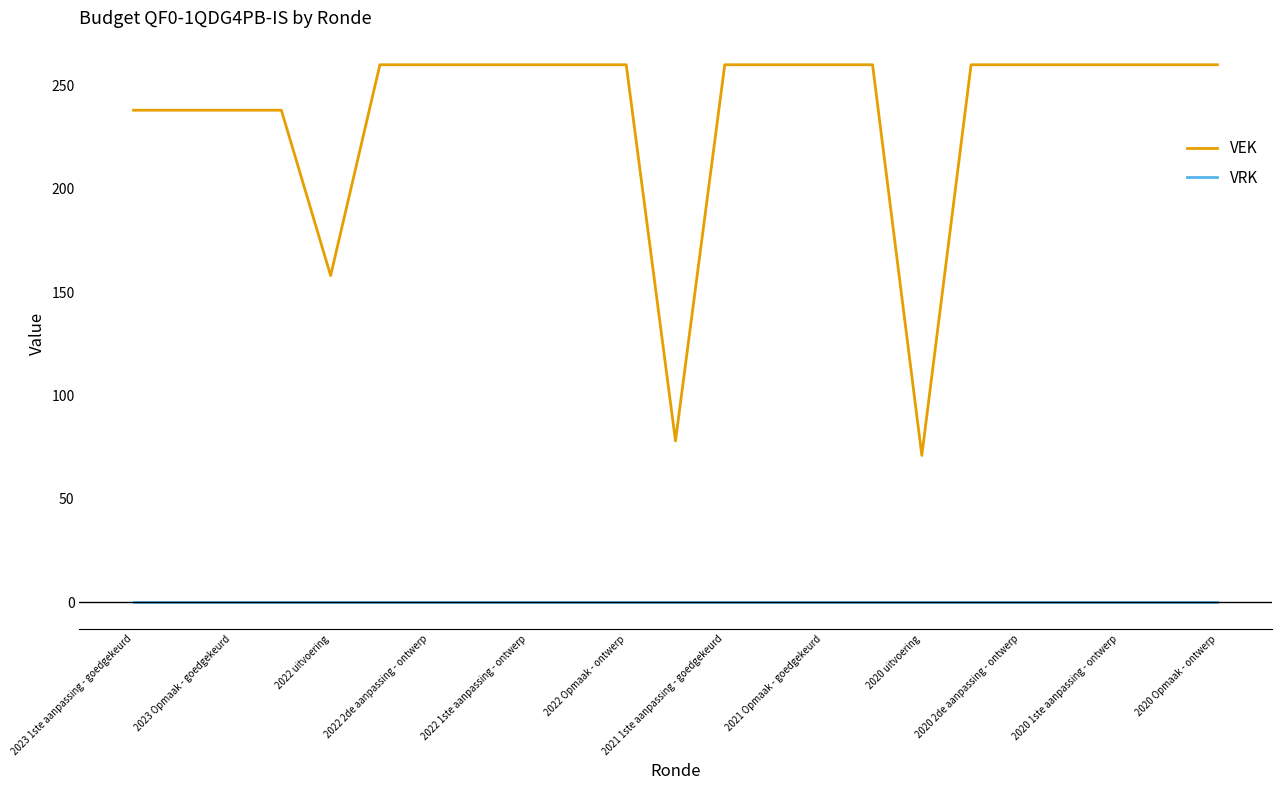

Which series has the largest total across all categories?

VEK